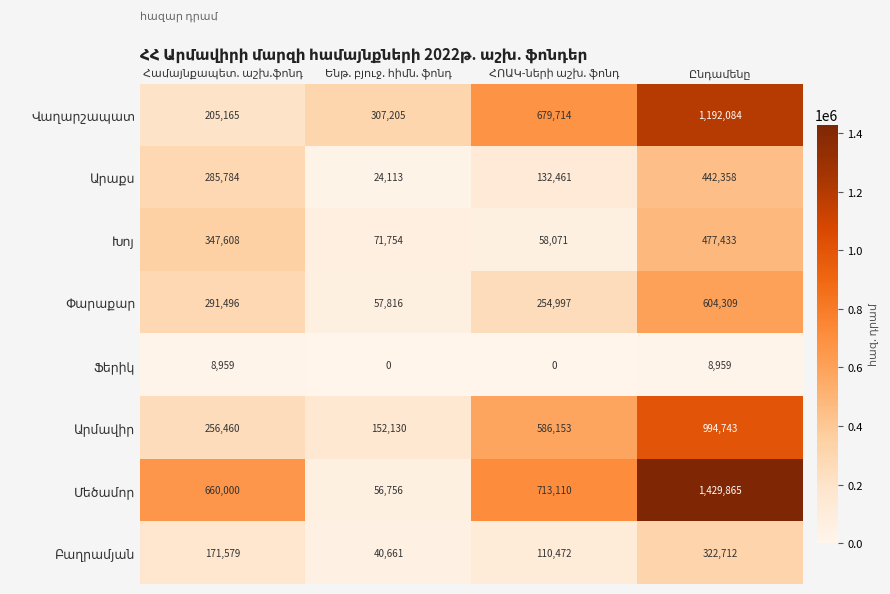

What is the maximum value shown in the chart?

1429865